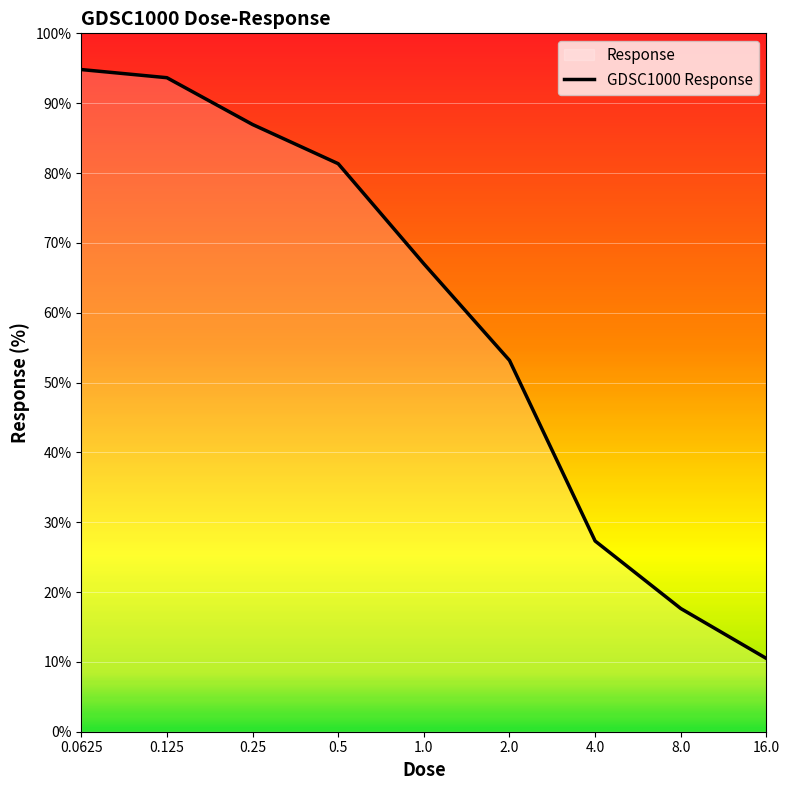

List the labels in order of value, smallest first.

16.0, 8.0, 4.0, 2.0, 1.0, 0.5, 0.25, 0.125, 0.0625